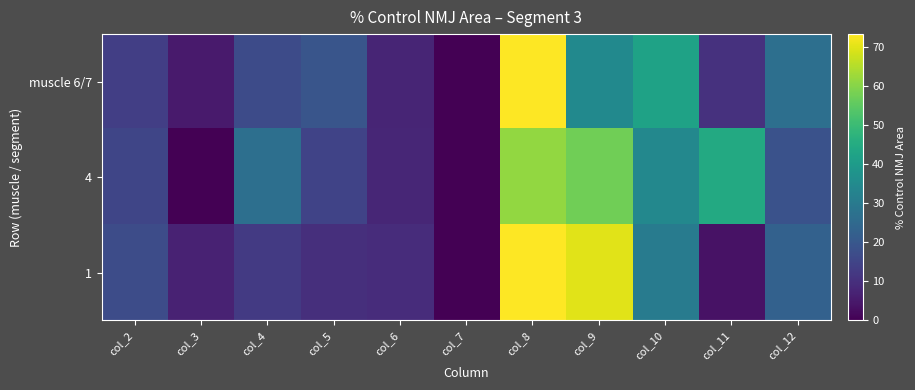

List the series in order of their peak value, highest first.

muscle 6/7, 1, 4